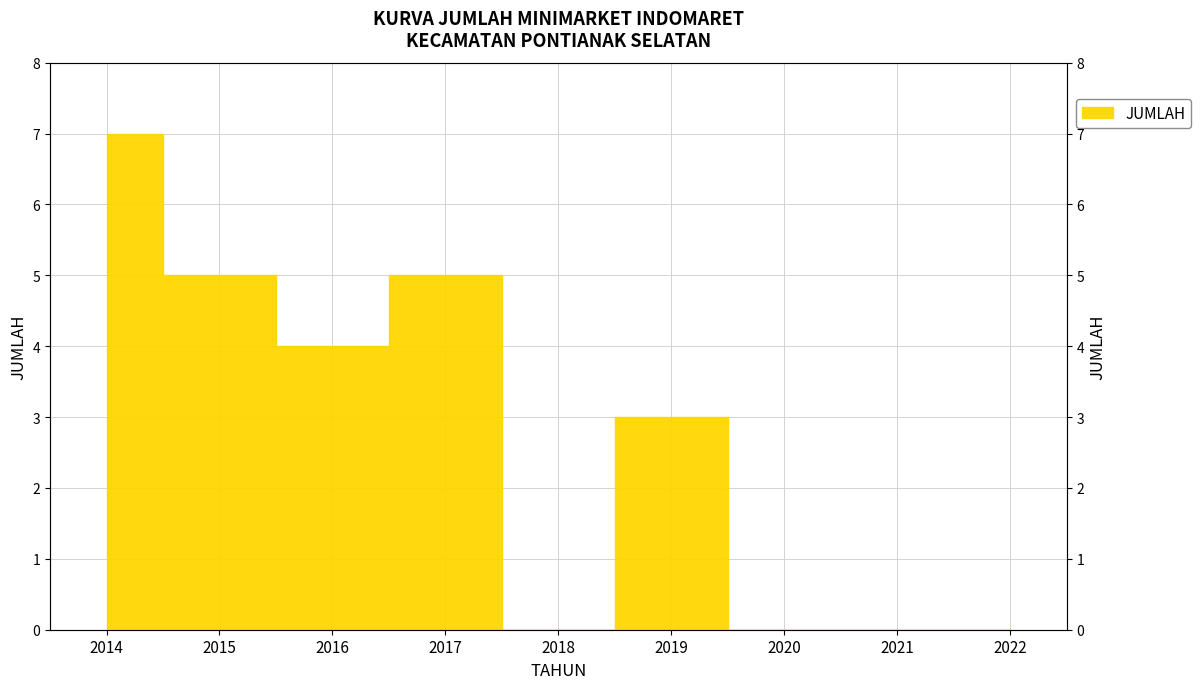

What is the difference between the maximum and minimum values?

7